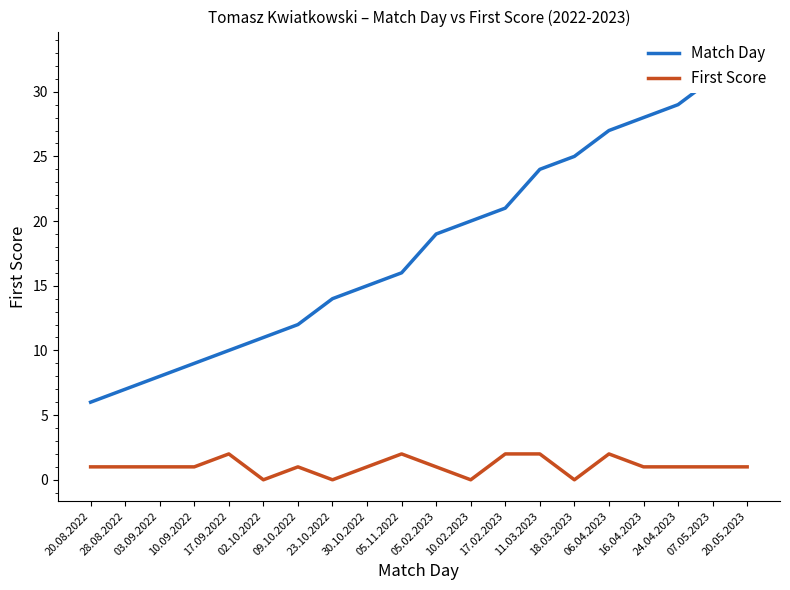

What is the average value of the Match Day series?

18